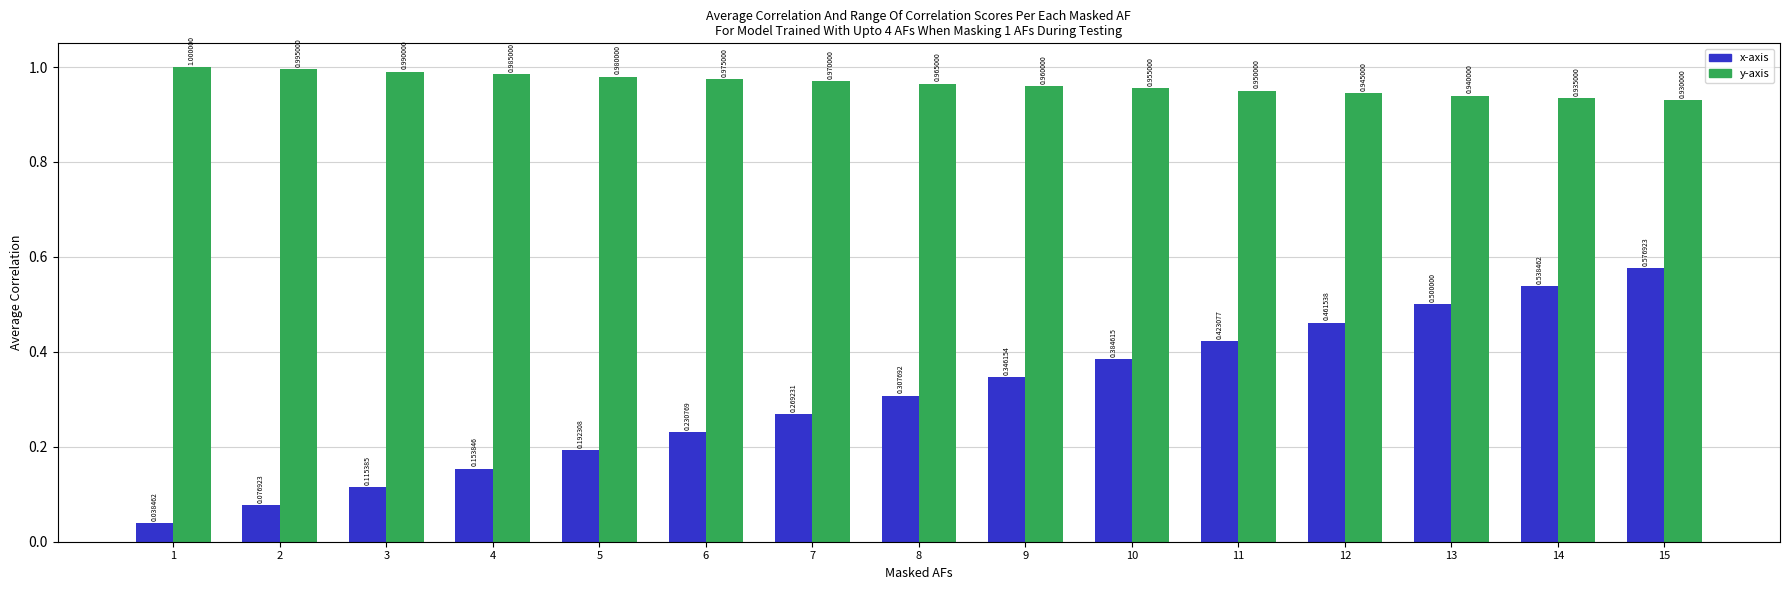

What is the total value across all series at 1?

1.0